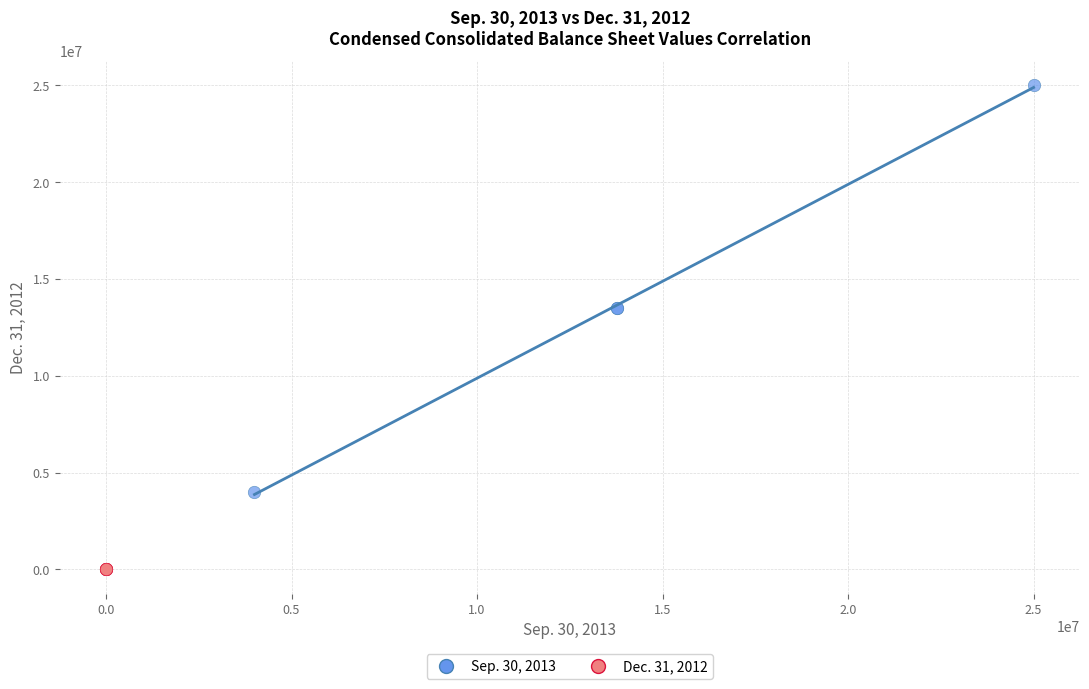

Which series contains the highest Y value?

Sep. 30, 2013